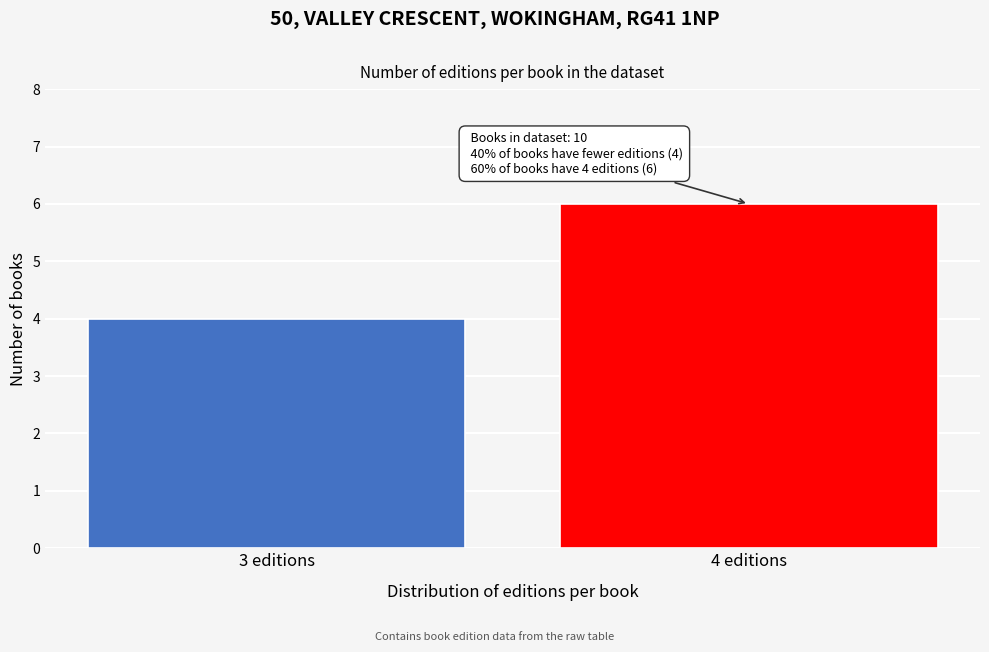

Reading left to right, transcribe all the data shown in this chart.

3 editions=4	4 editions=6